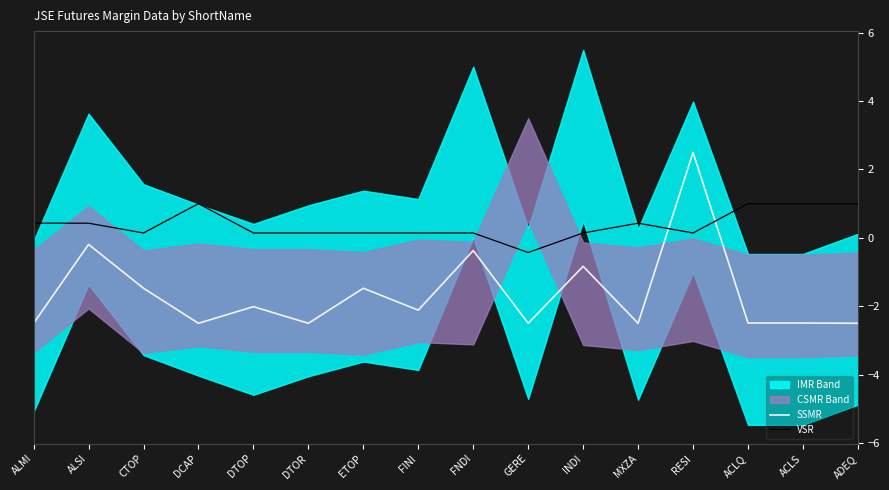

Is the value of SSMR at ACLQ greater than the value of VSR at DCAP?

No